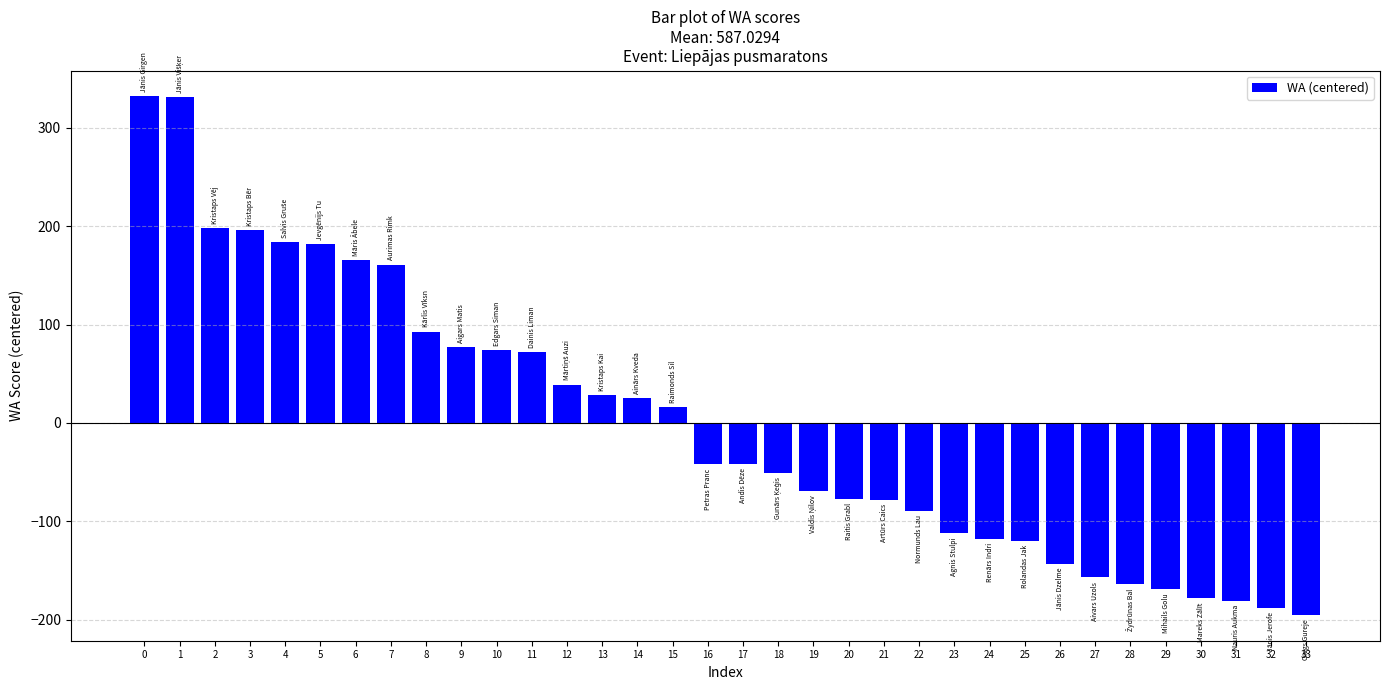

The value at 13 is 28.0. True or false?

True